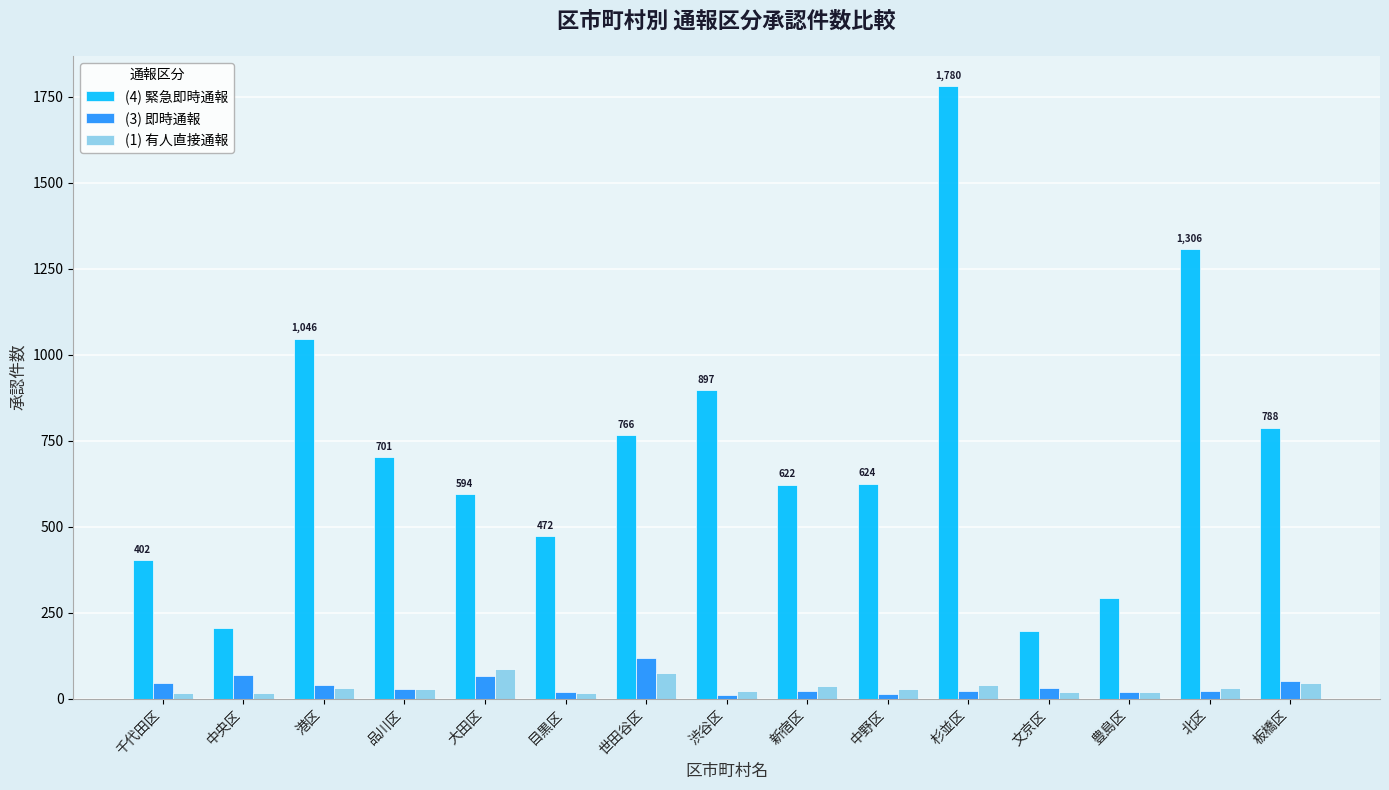

At which category is the sum across all series the highest?

杉並区